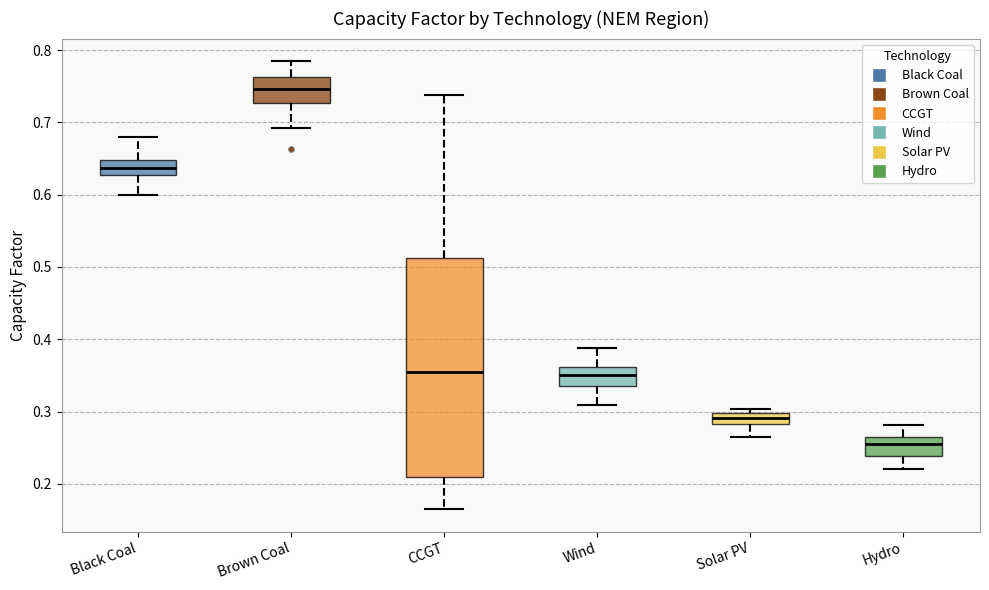

Which box is the tallest, from its lower edge to its upper edge?

CCGT